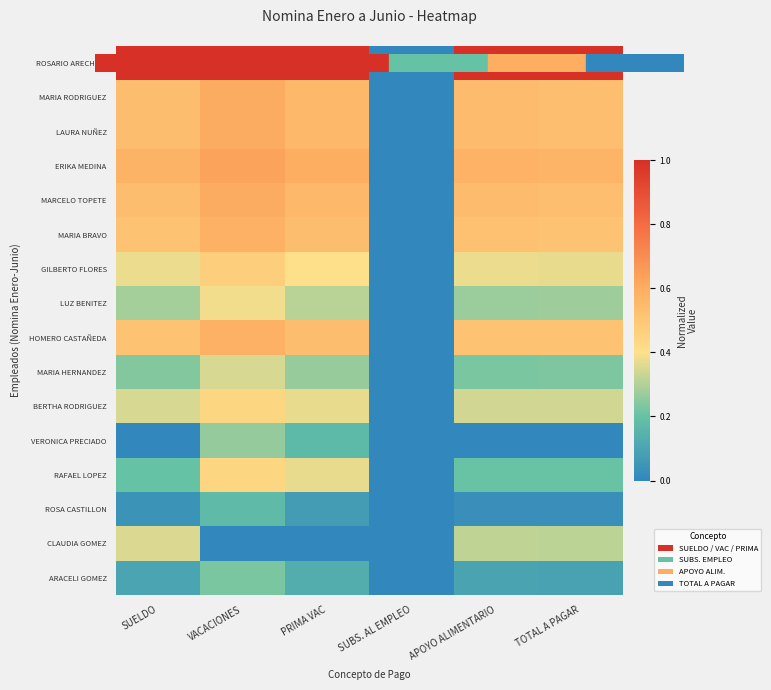

Which has a higher value, APOYO ALIMENTARIO or PRIMA VAC?

APOYO ALIMENTARIO